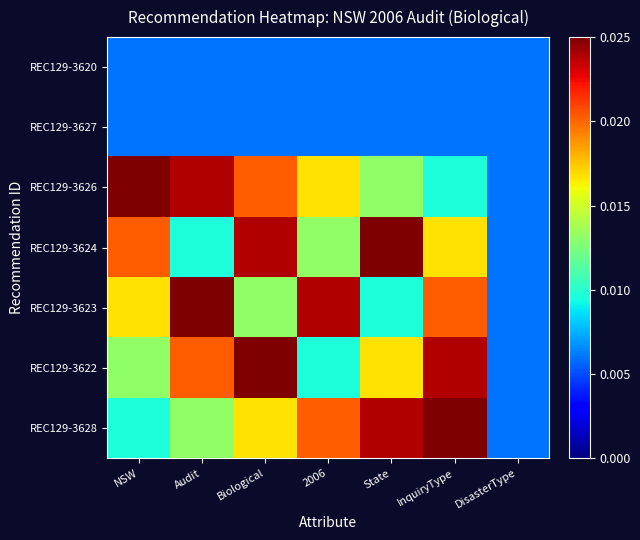

At Audit, list the series in order from largest to smallest.

REC129-3623, REC129-3626, REC129-3622, REC129-3628, REC129-3624, REC129-3620, REC129-3627